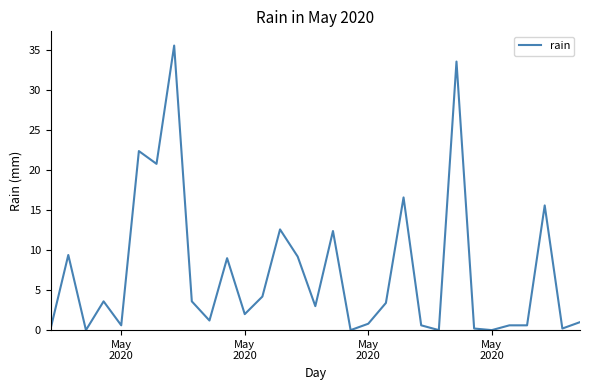

What is the maximum value shown in the chart?

35.6